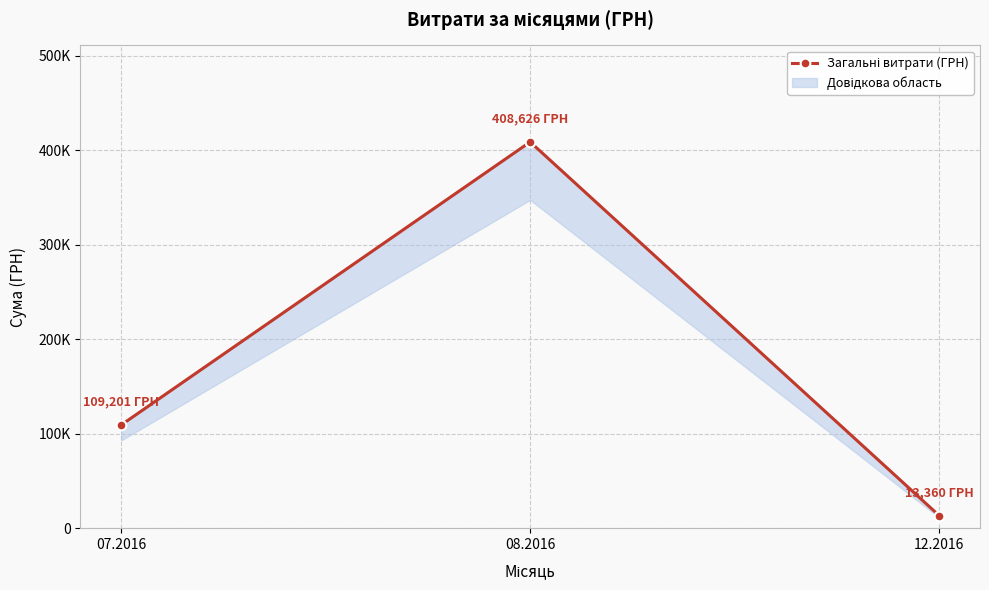

Where is the data nearest to the value 210993?

07.2016